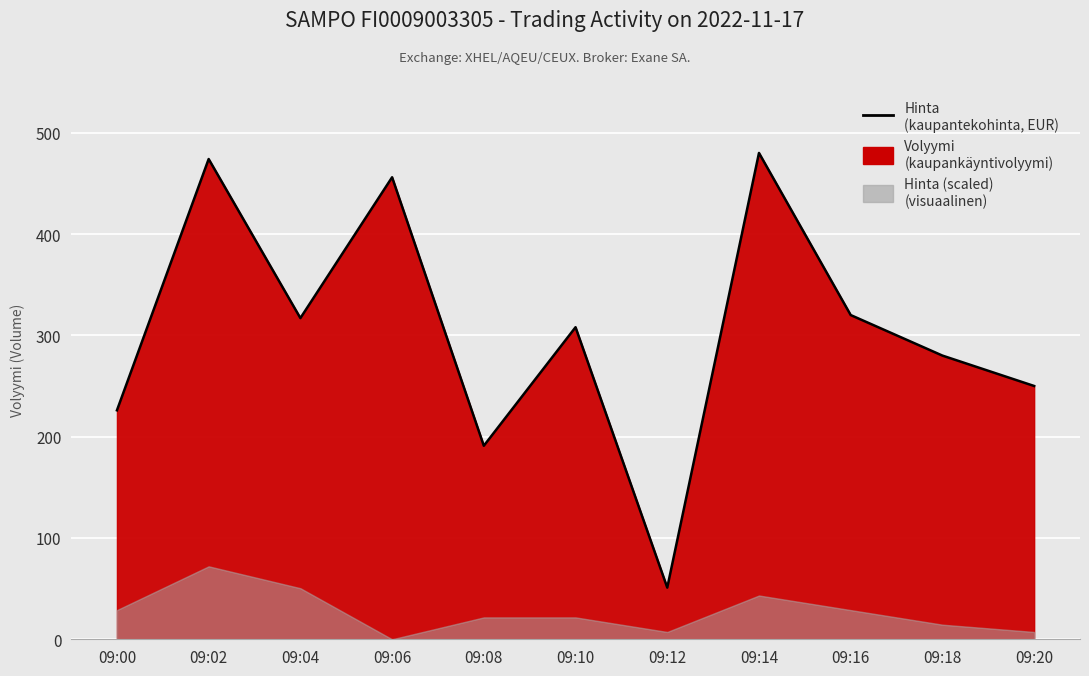

Reading right to left, transcribe all the data shown in this chart.

09:20=250	09:18=280	09:16=320	09:14=480	09:12=51	09:10=308	09:08=191	09:06=456	09:04=317	09:02=474	09:00=226